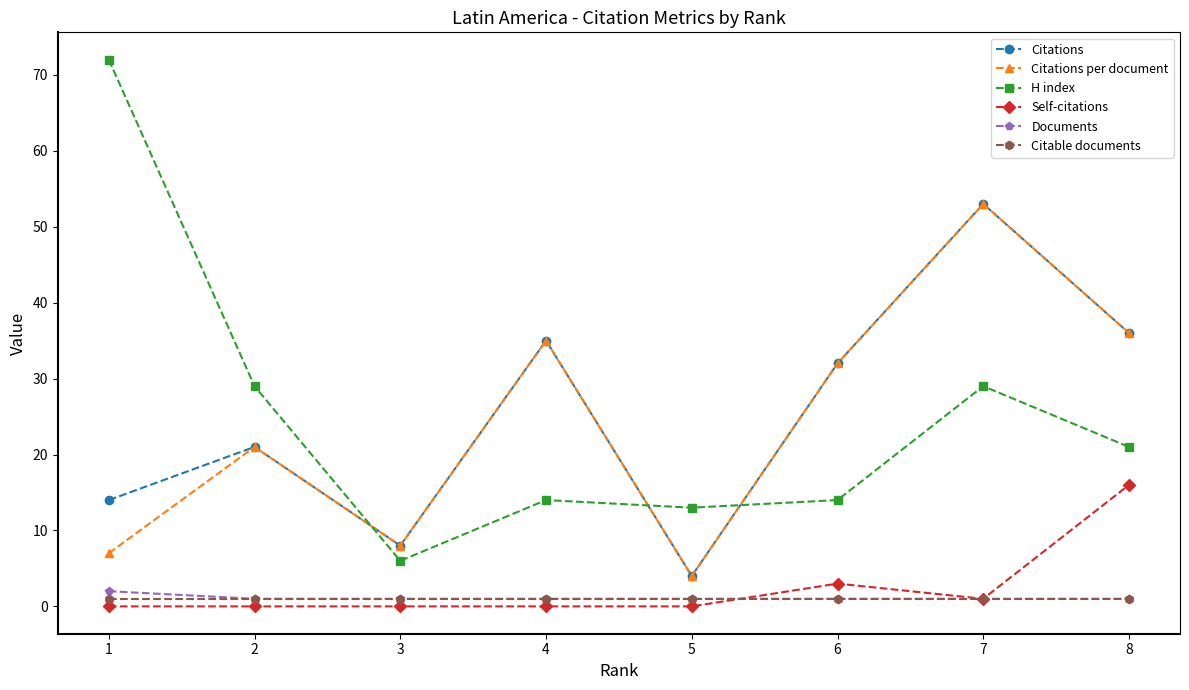

True or false: Self-citations and H index cross at least once.

False